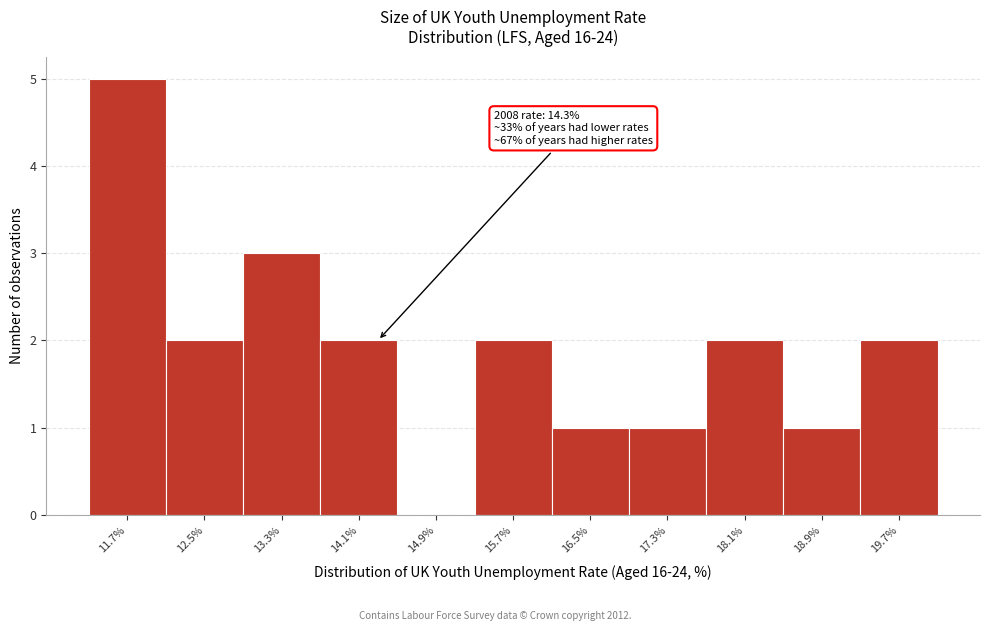

Which range on the x-axis has the tallest bar?

11.3 to 12.1